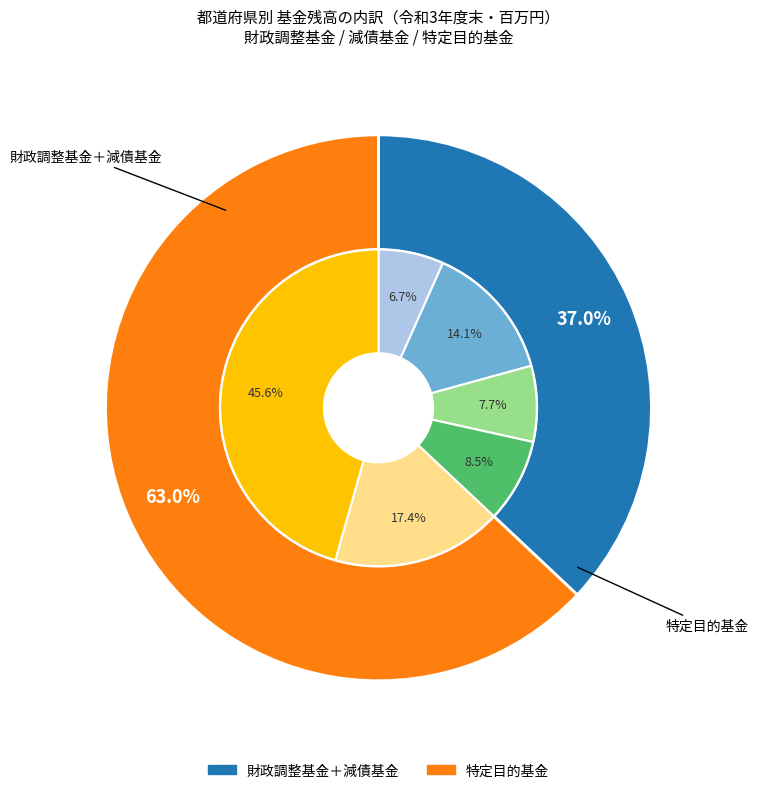

Is there a majority slice in this chart?

No